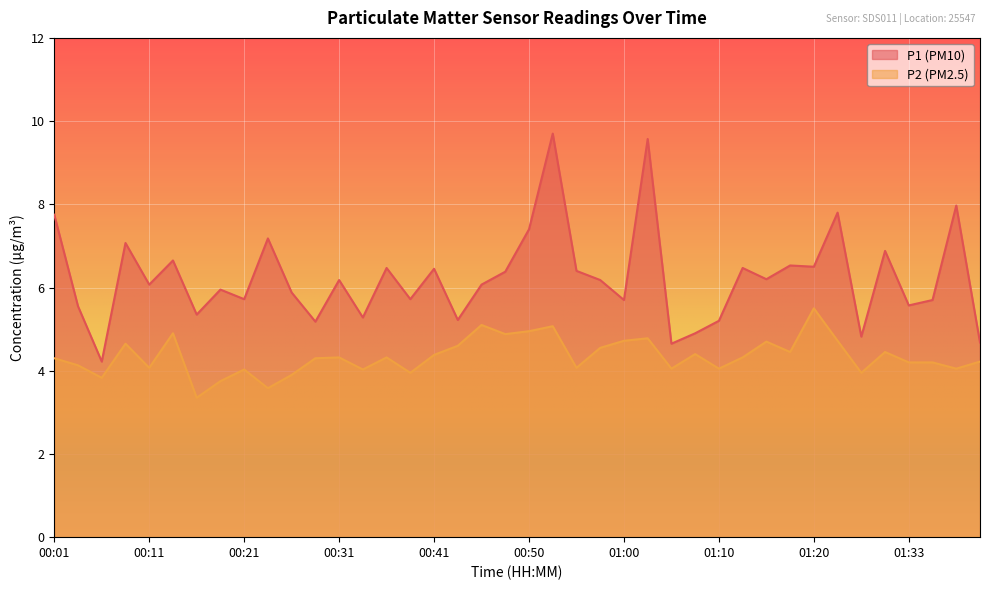

Which series has the widest spread of values?

P1